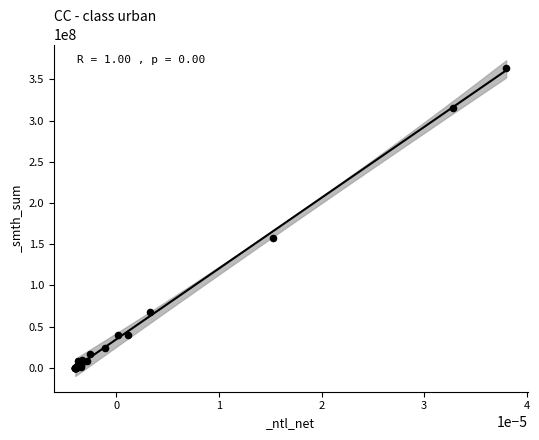

What Y value in the scatter plot is closest to 182138069?

158108370.8